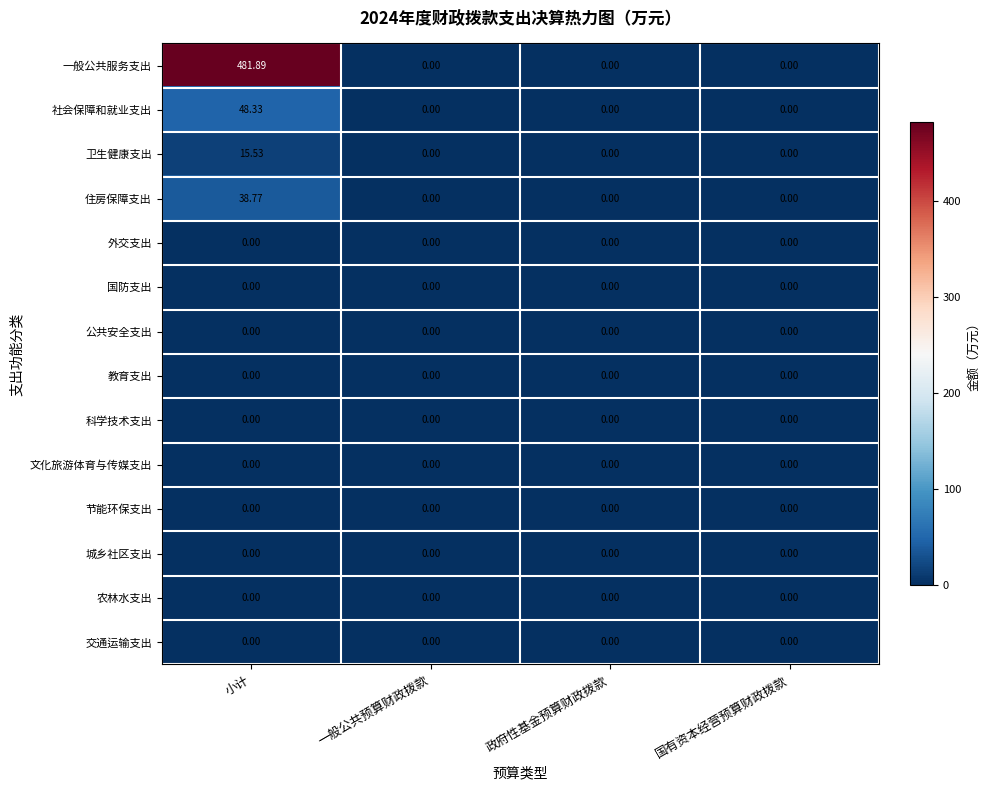

Count the number of categories in the chart.

4